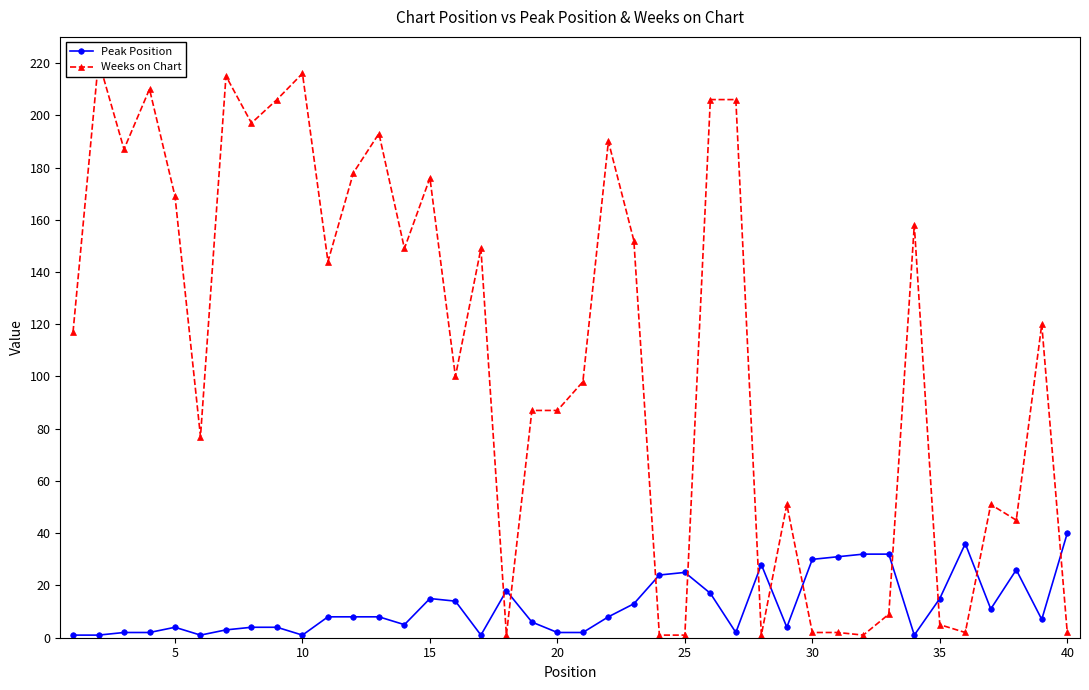

What is the maximum value shown in the chart?

221